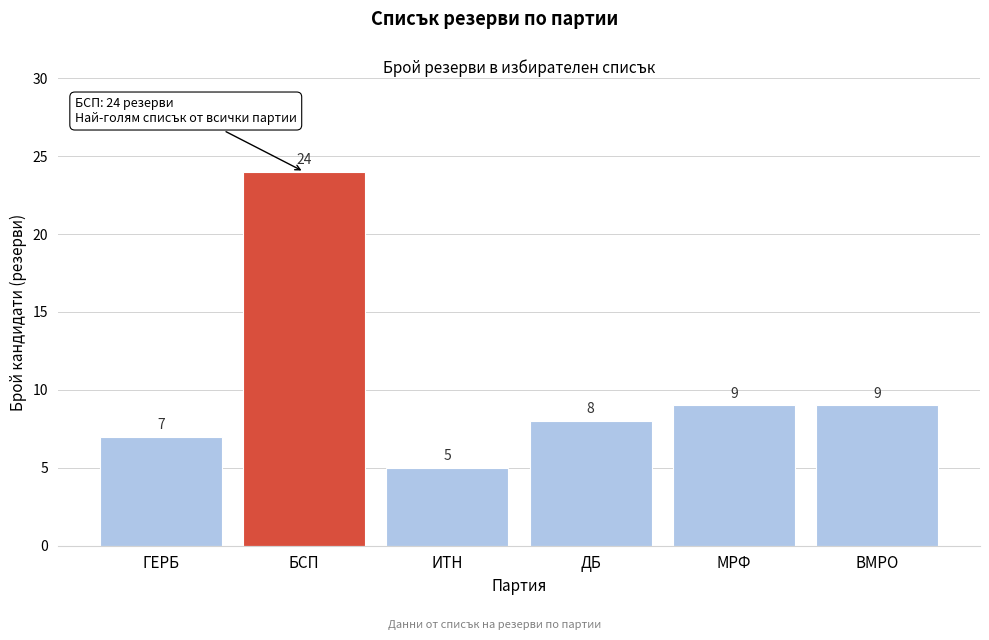

Reading right to left, transcribe all the data shown in this chart.

ВМРО=9	МРФ=9	ДБ=8	ИТН=5	БСП=24	ГЕРБ=7